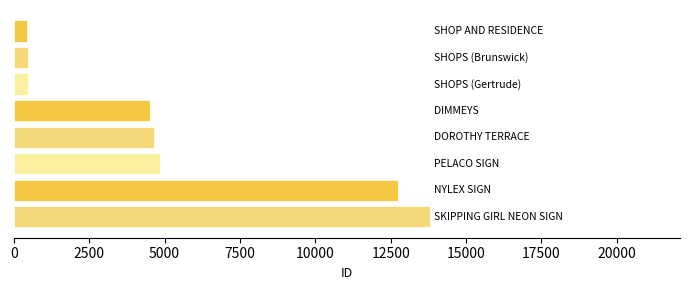

What is the value of the 2nd bar from the top?

452